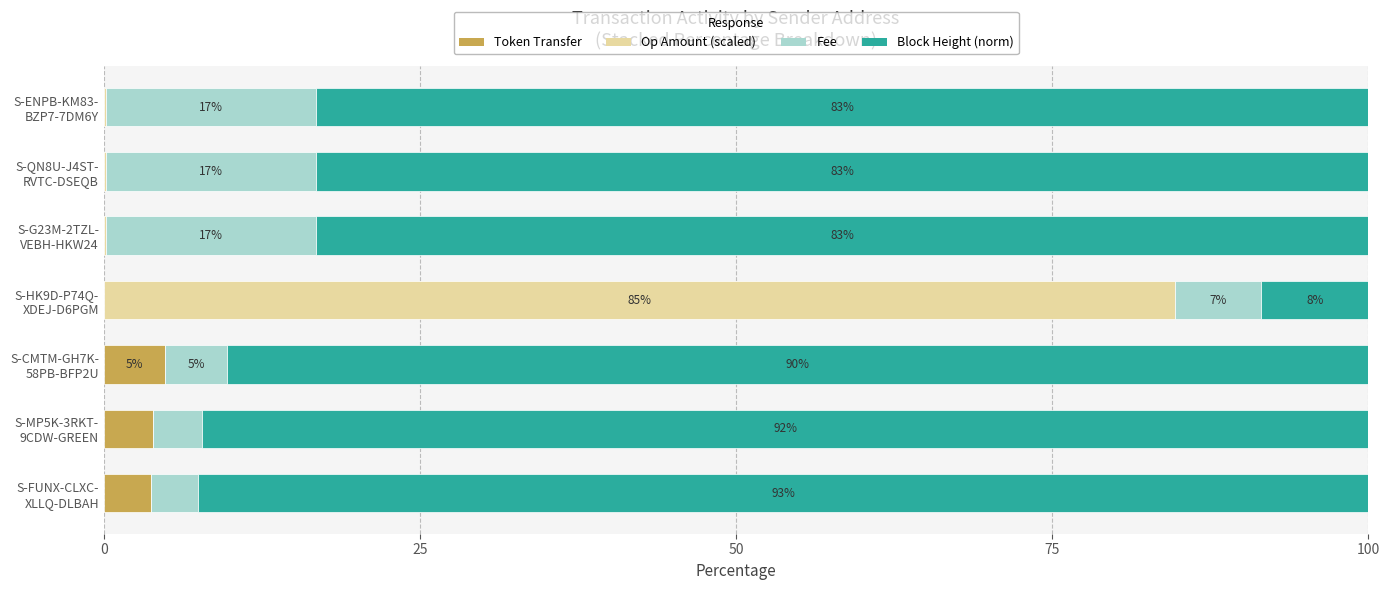

Count the number of data series in this chart.

4